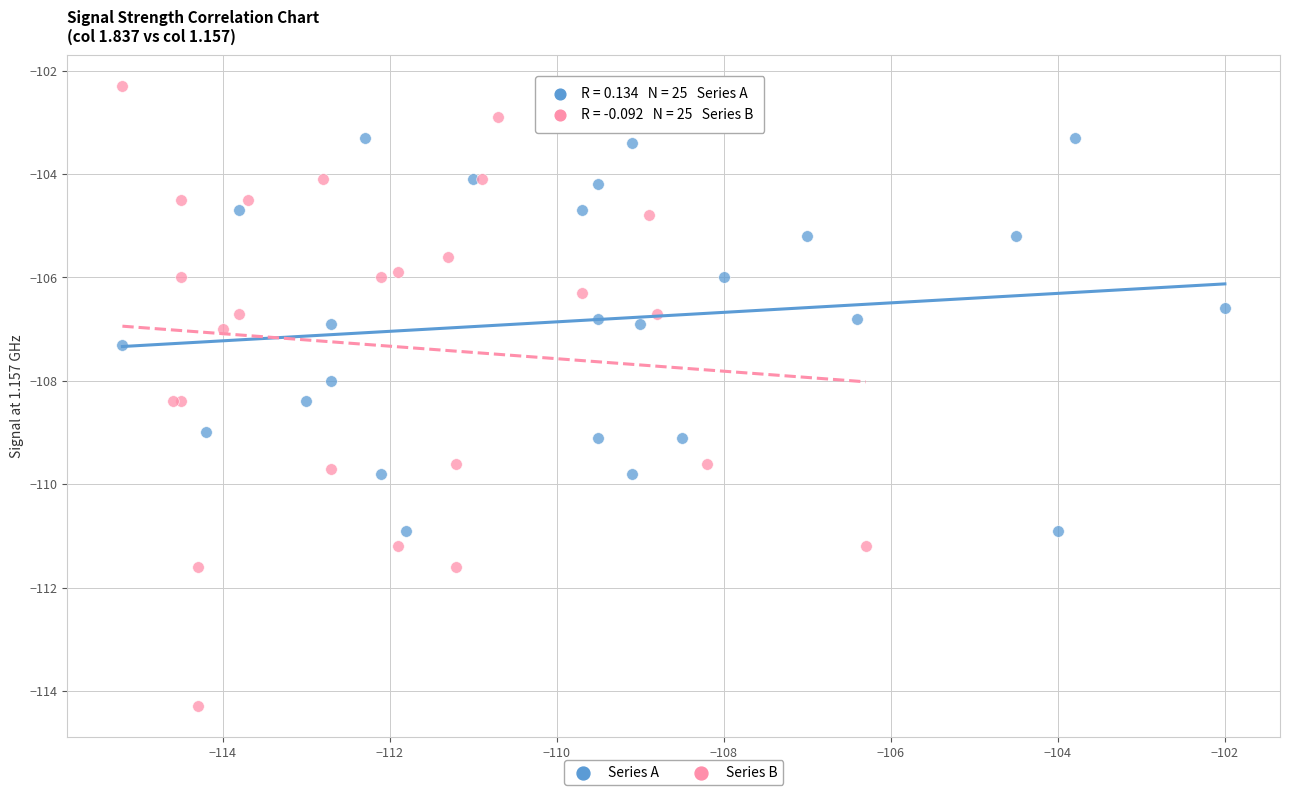

Which series reaches the minimum Y coordinate?

Series B